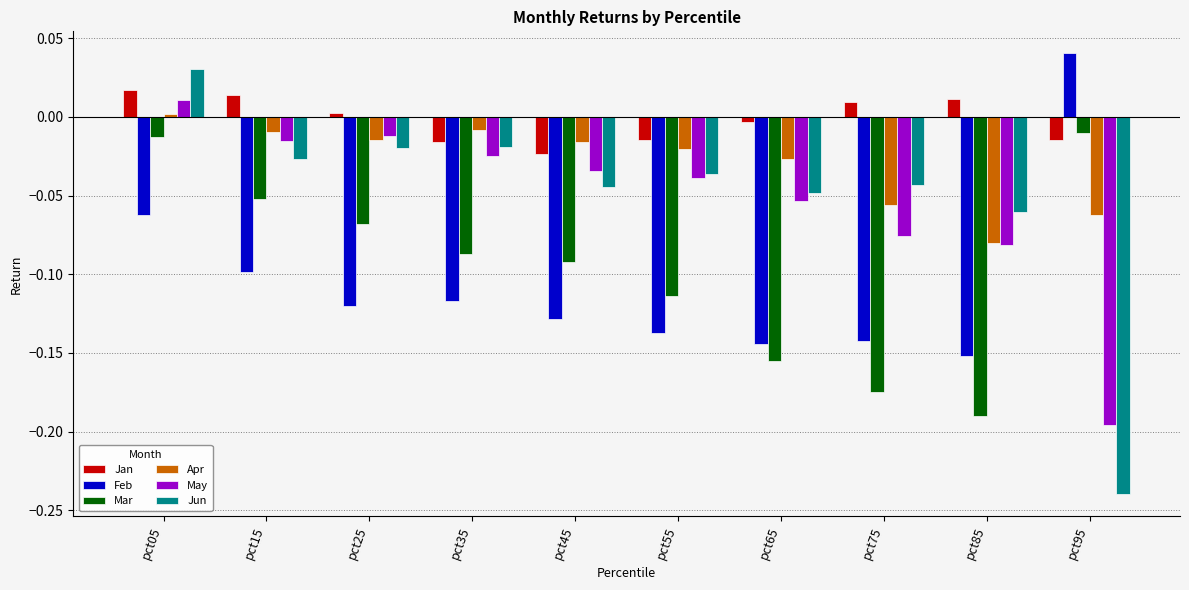

How many negative values does the Apr series have?

9